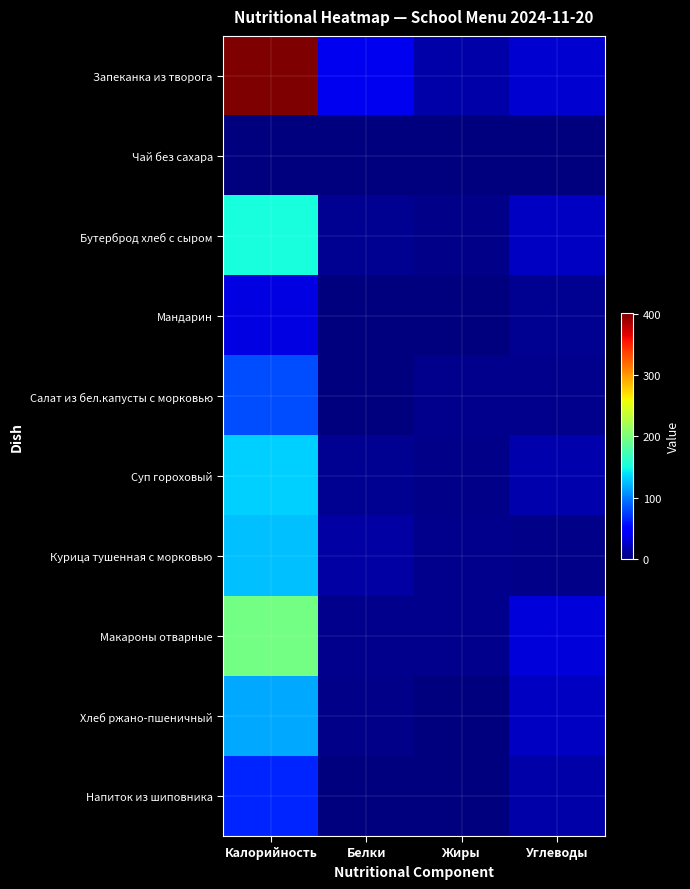

Which series has the largest total across all categories?

Запеканка из творога